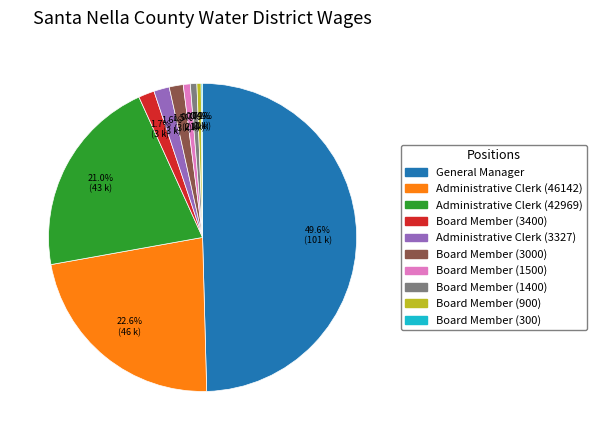

Which slice is the largest?

General Manager